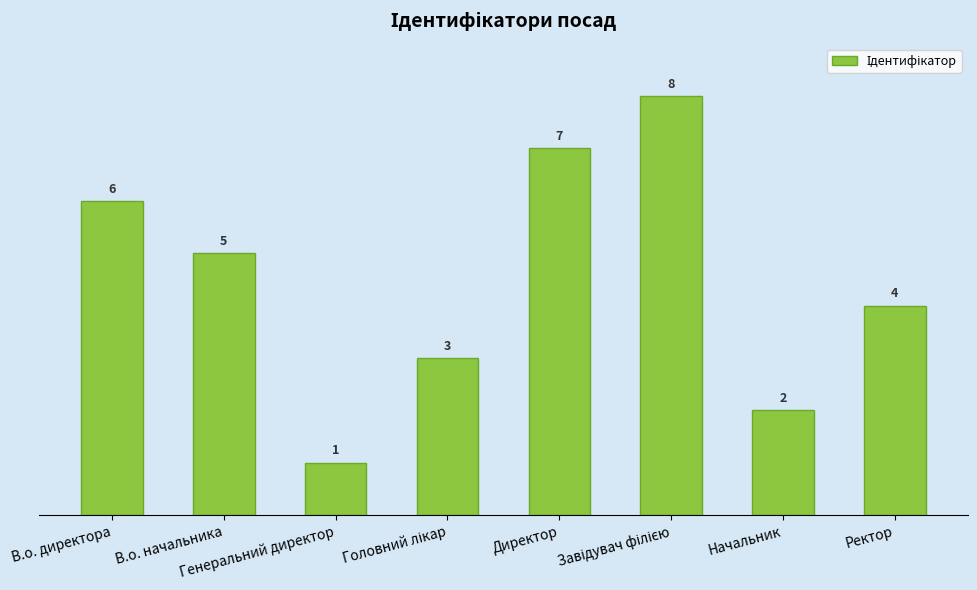

How many distinct data groups are displayed?

1